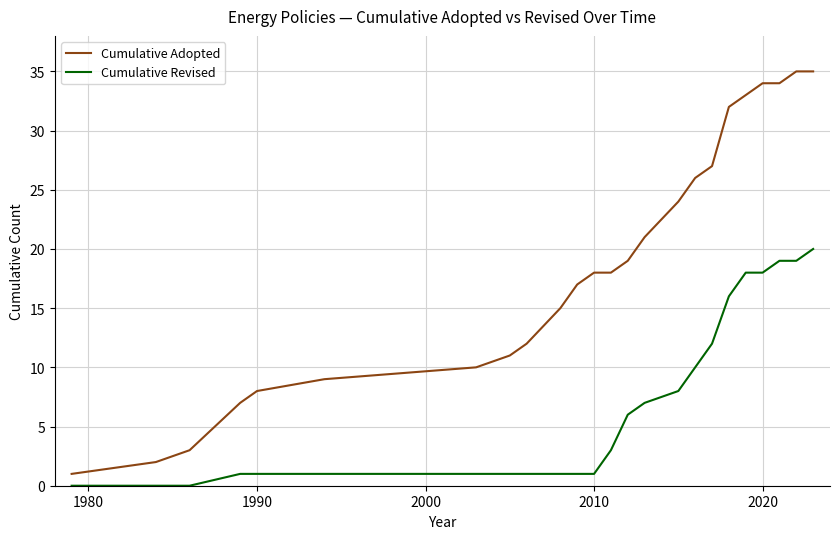

What are all the series names shown in the legend?

Cumulative Adopted, Cumulative Revised